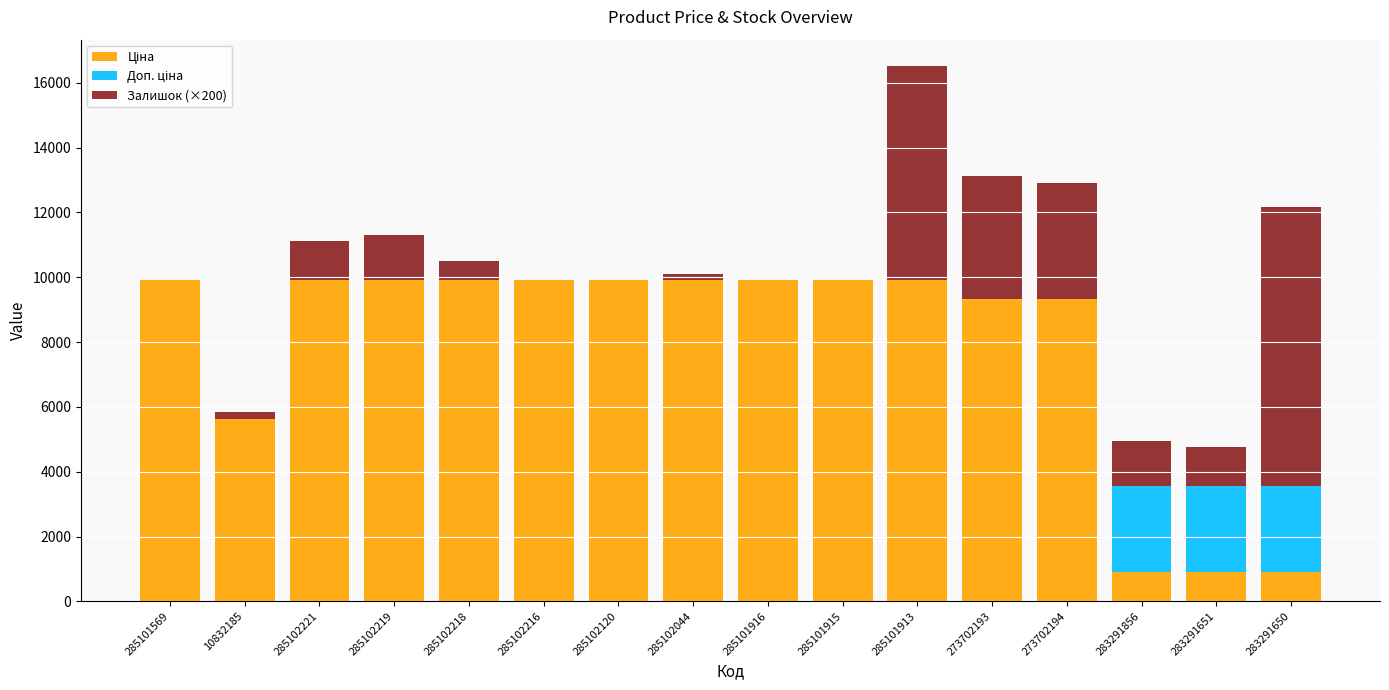

At which category is the sum across all series the highest?

285101913